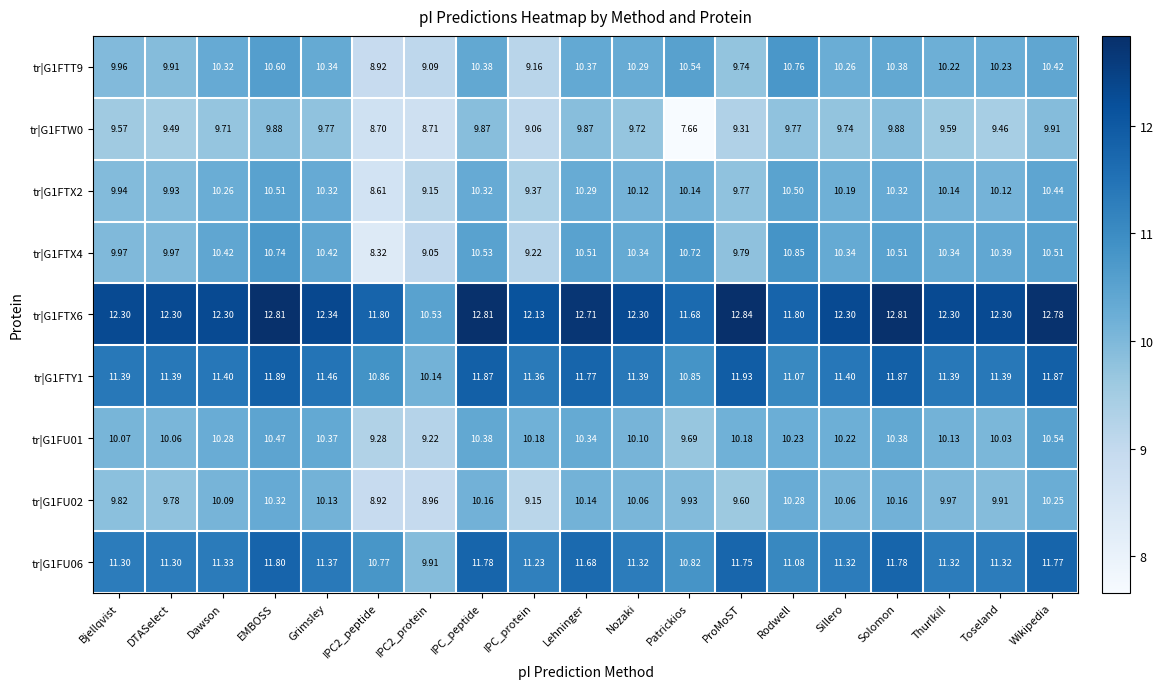

Which label corresponds to the smallest value in the chart?

Patrickios